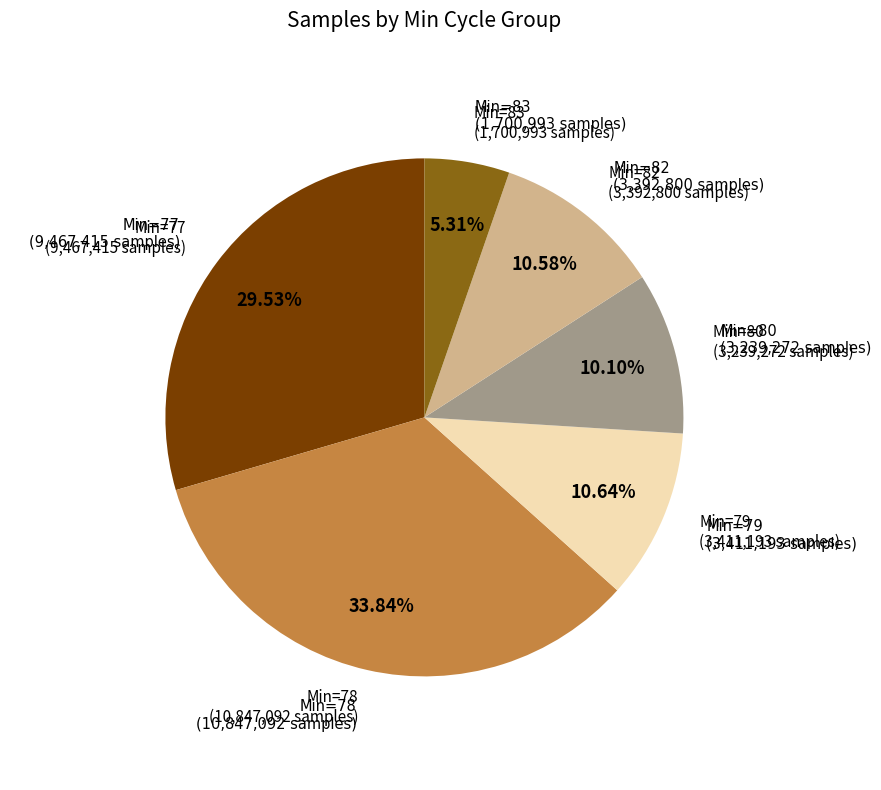

Does any single category account for the majority?

No